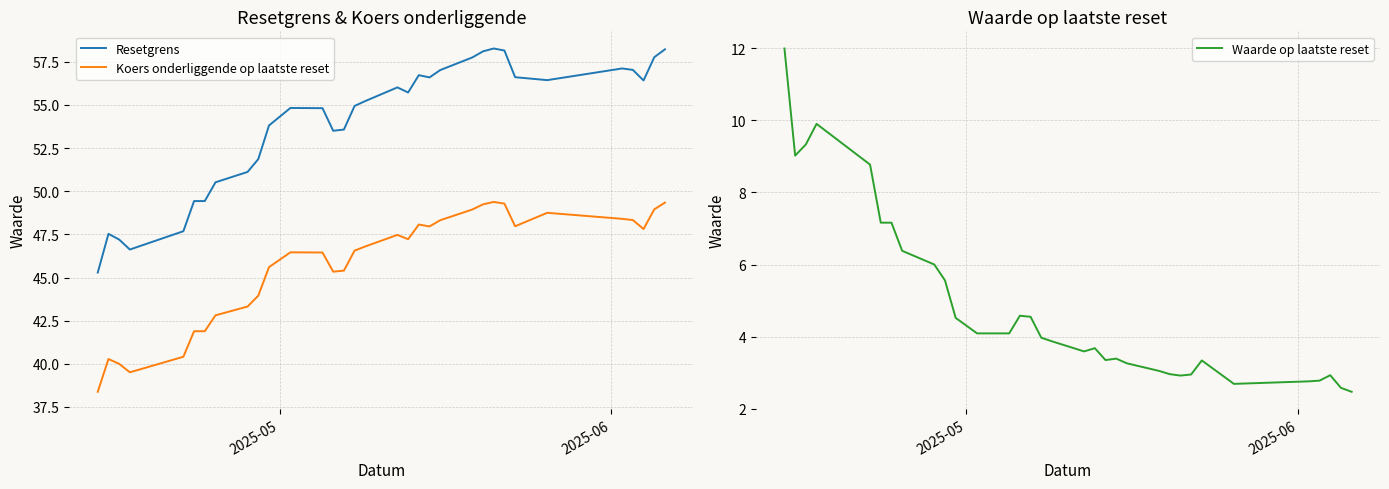

True or false: Resetgrens and Koers onderliggende op laatste reset intersect in this chart.

False